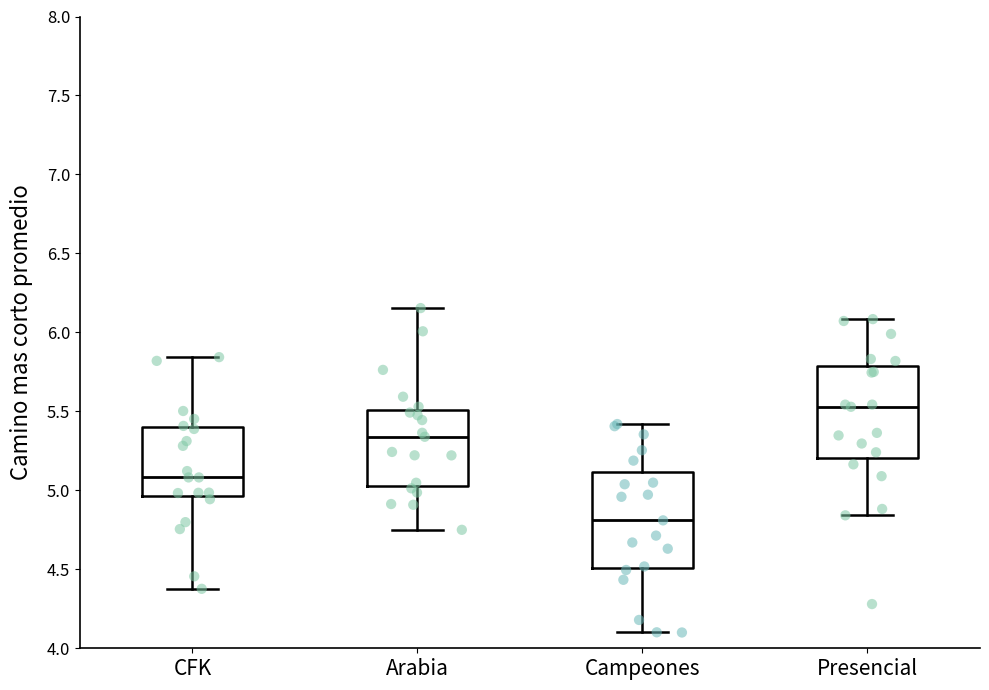

Which box's median line is the lowest?

Campeones